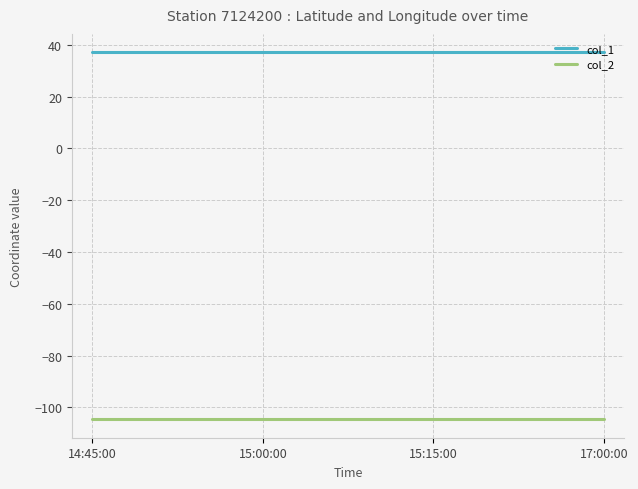

What position from the right is 17:00:00?

1